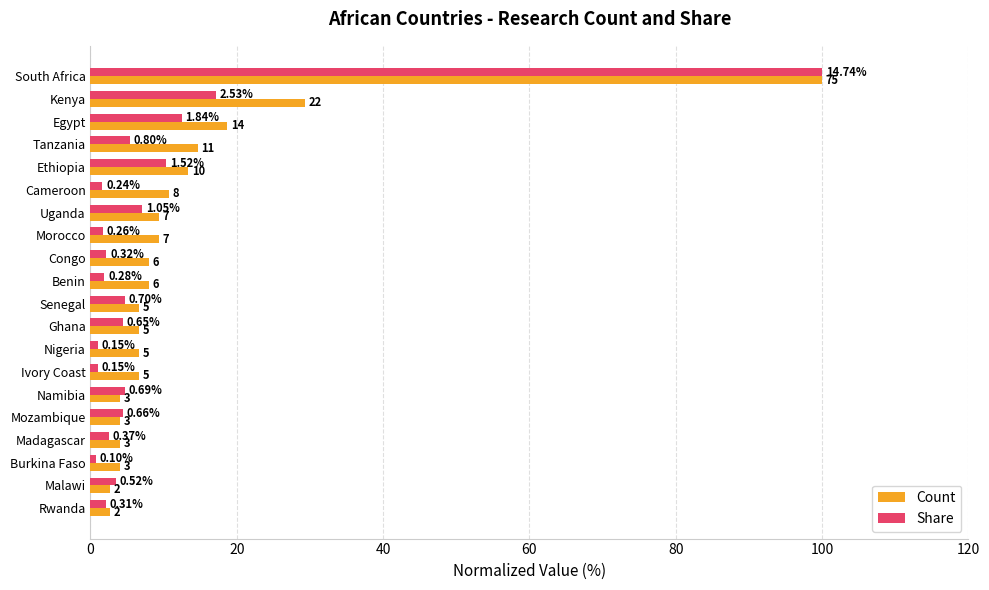

What are all the series names shown in the legend?

Count, Share